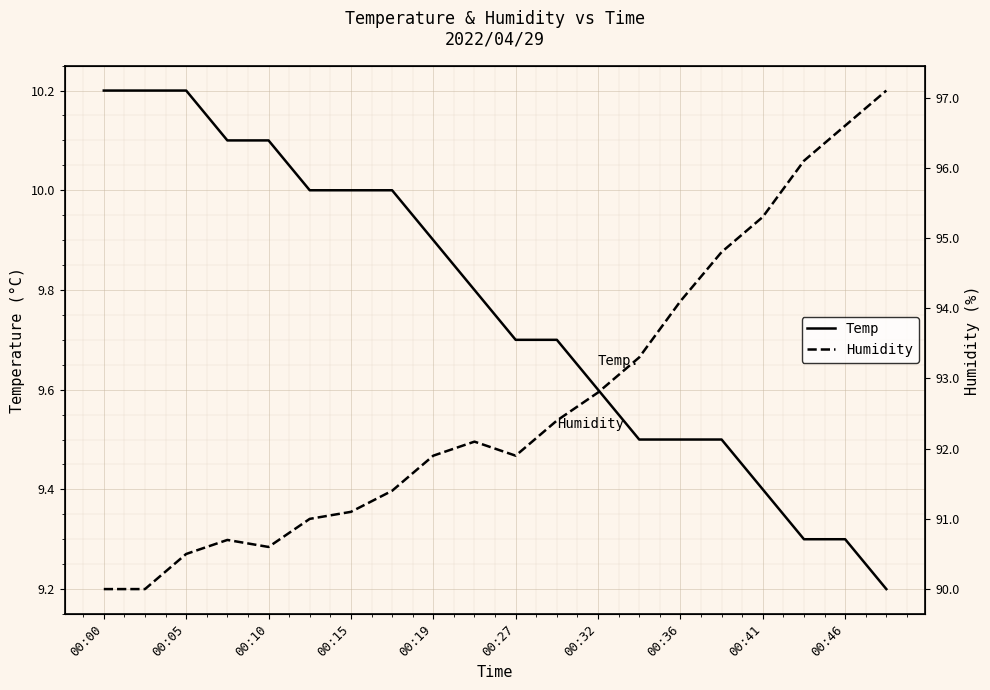

Reading left to right, transcribe all the data shown in this chart.

Temp: 10.2	10.2	10.2	10.1	10.1	10.0	10.0	10.0	9.9	9.8	9.7	9.7	9.6	9.5	9.5	9.5	9.4	9.3	9.3	9.2
Humidity: 90.0	90.0	90.5	90.7	90.6	91.0	91.1	91.4	91.9	92.1	91.9	92.4	92.8	93.3	94.1	94.8	95.3	96.1	96.6	97.1